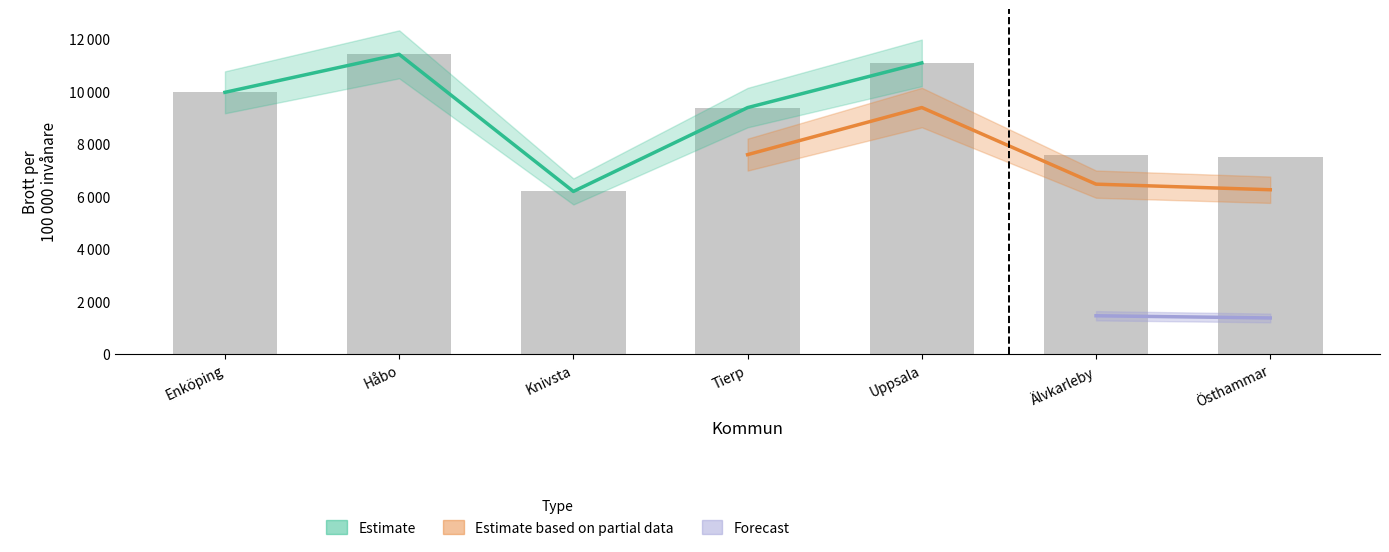

What is the sum of all bar values?

63164.1